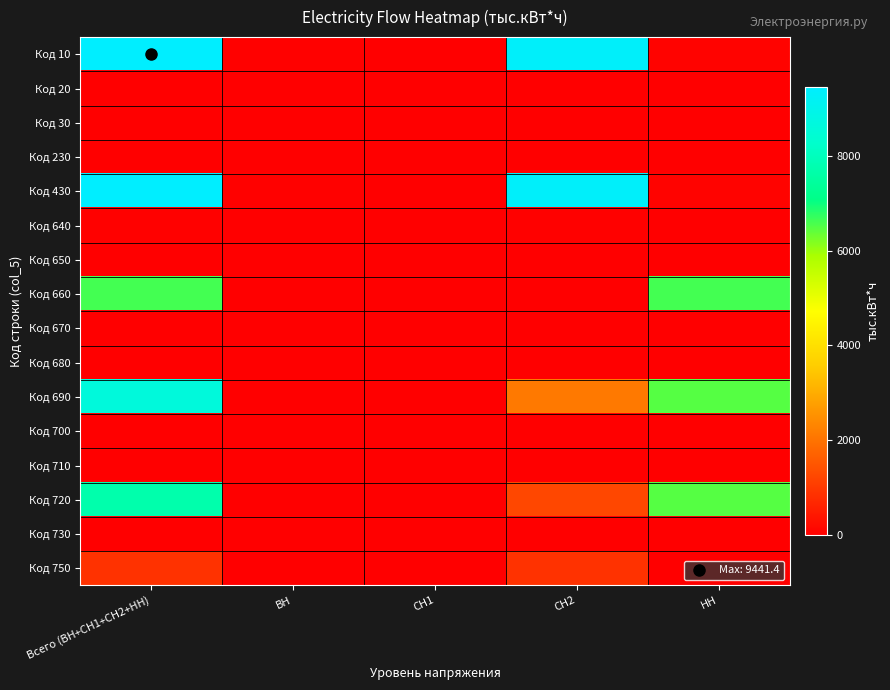

Which series changed the most between ВН and СН1?

Код 10